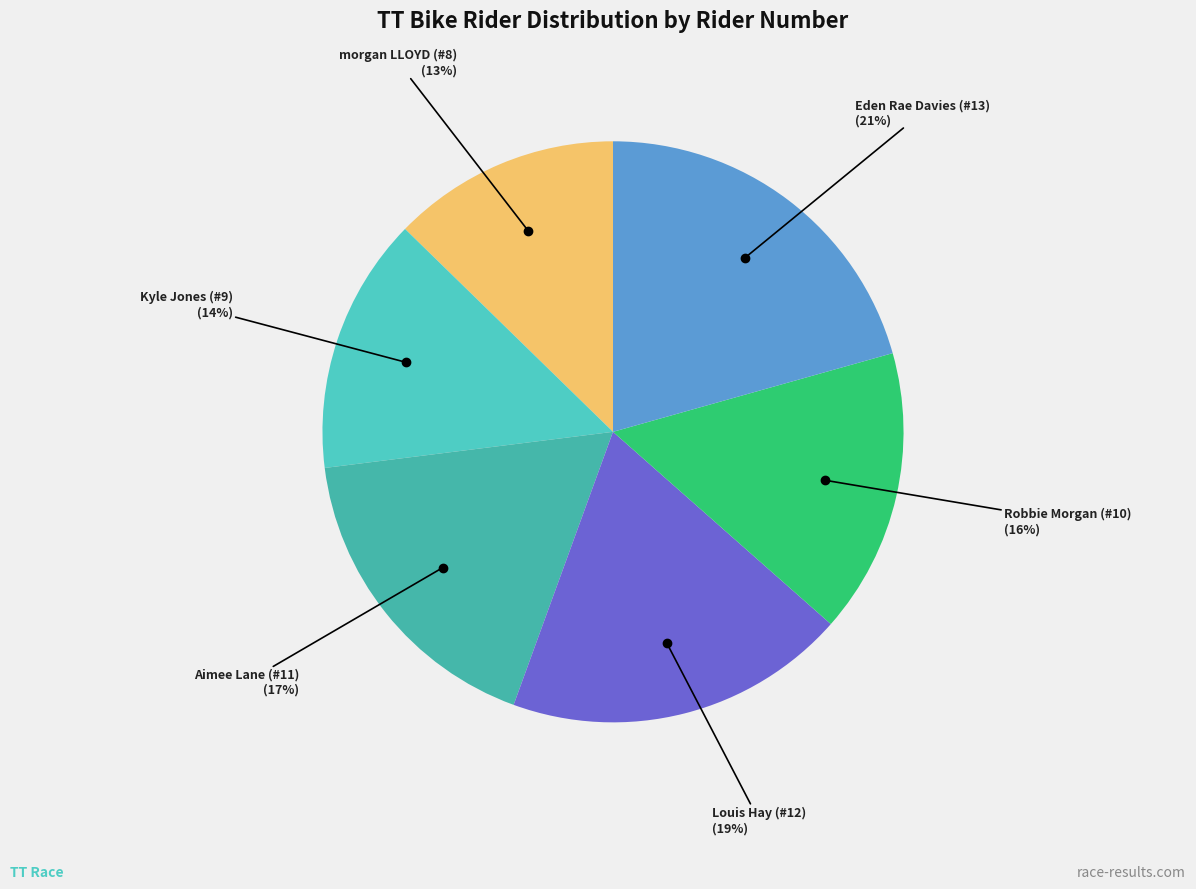

Which slice is the smallest?

morgan LLOYD (#8)